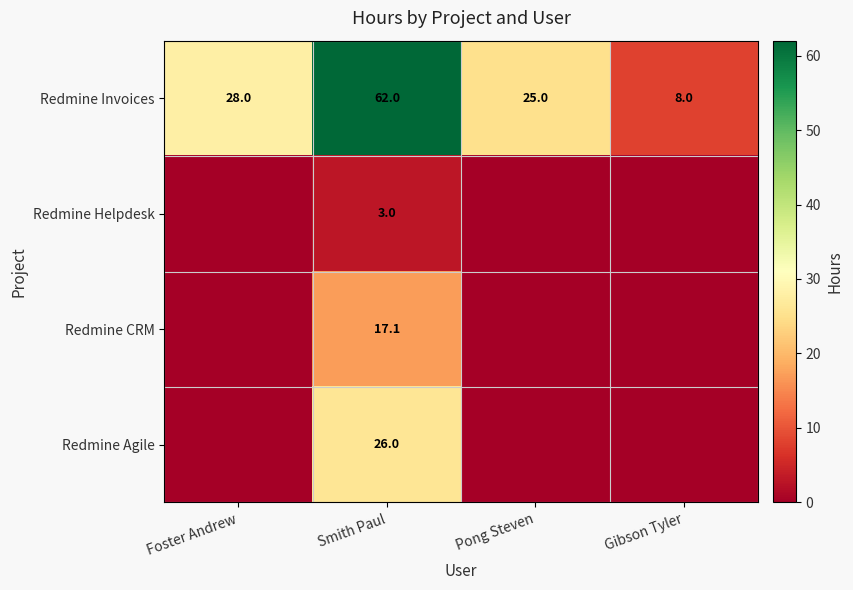

At which label is Redmine Invoices closest to 35?

Foster Andrew